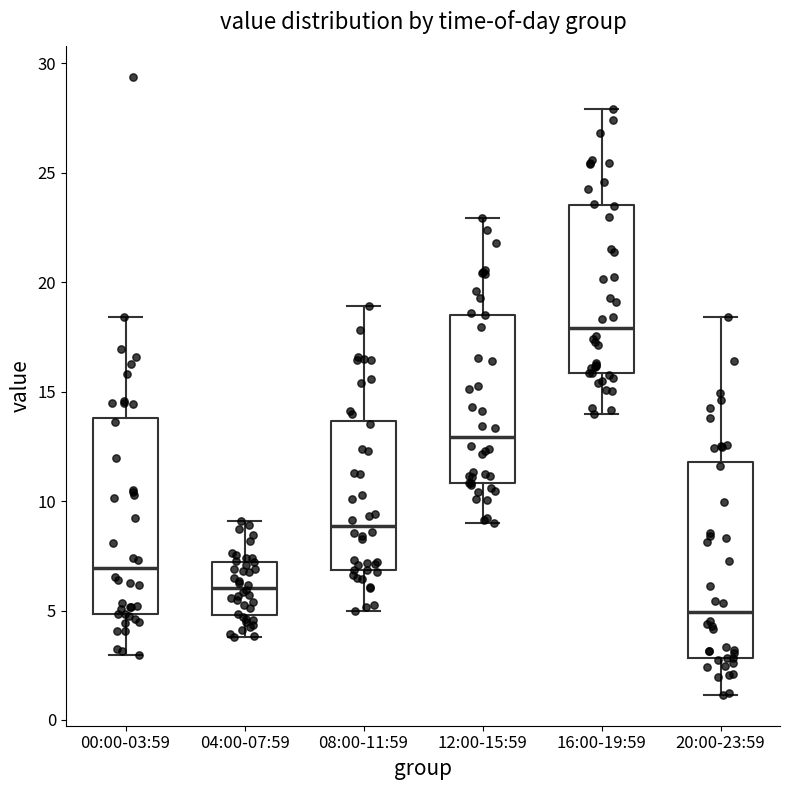

Reading left to right, read every box against the y-axis: the position of its median line, the range the box covers, and the ends of its whiskers. The values are not printed on the chart, so give them approximately, as read against the axis.

00:00-03:59: median 7.0, box 5.0 to 14.0, whiskers 3.0 to 18.5
04:00-07:59: median 6.0, box 5.0 to 7.0, whiskers 4.0 to 9.0
08:00-11:59: median 9.0, box 7.0 to 13.5, whiskers 5.0 to 19.0
12:00-15:59: median 13.0, box 11.0 to 18.5, whiskers 9.0 to 23.0
16:00-19:59: median 18.0, box 16.0 to 23.5, whiskers 14.0 to 28.0
20:00-23:59: median 5.0, box 3.0 to 12.0, whiskers 1.0 to 18.5